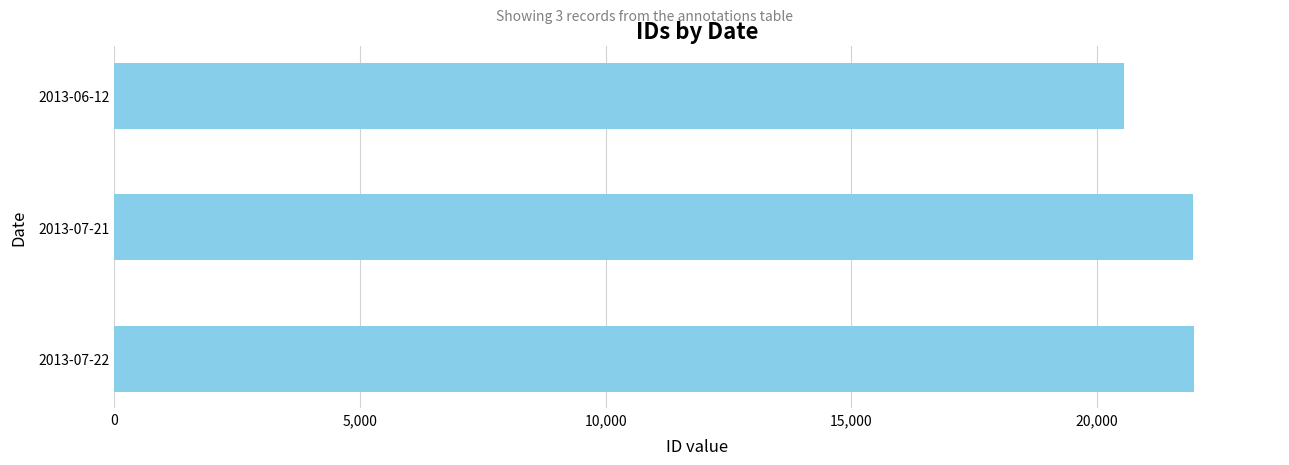

What is the average value?

21483